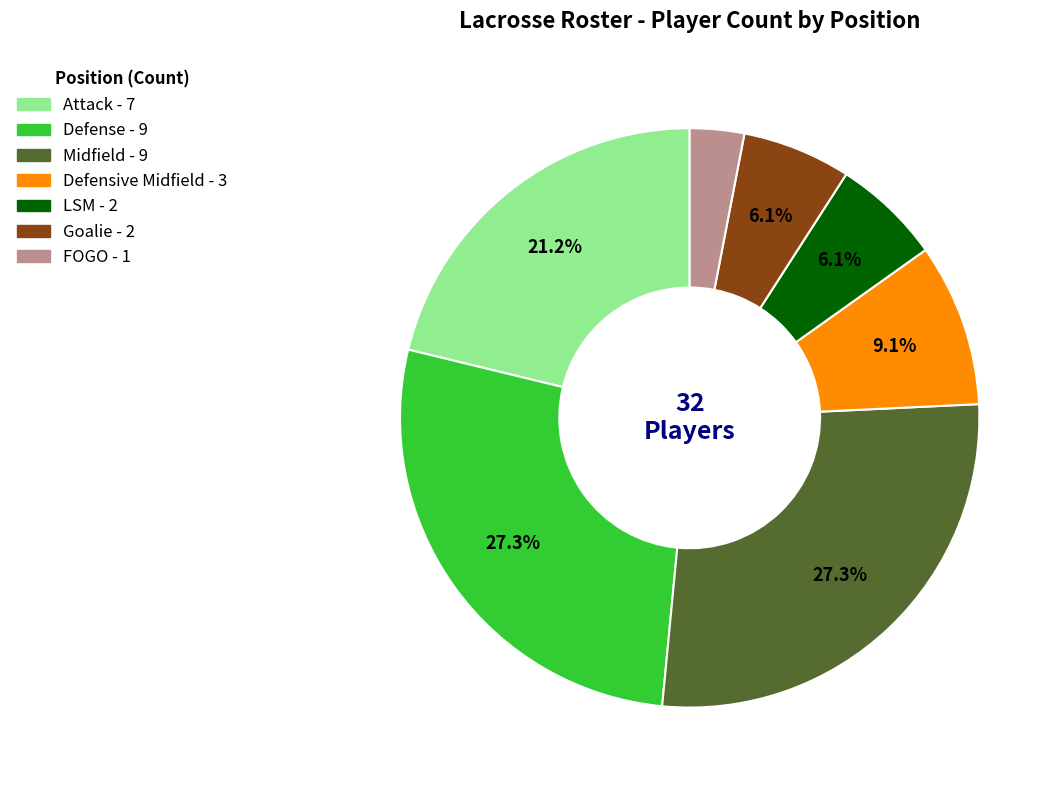

What percentage is NOT represented by Goalie?

93.9%